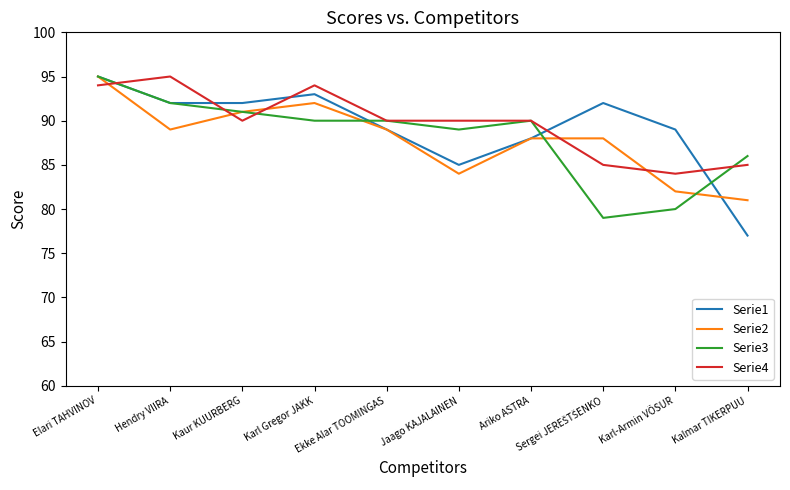

What position from the right is Karl-Armin VÕSUR?

2